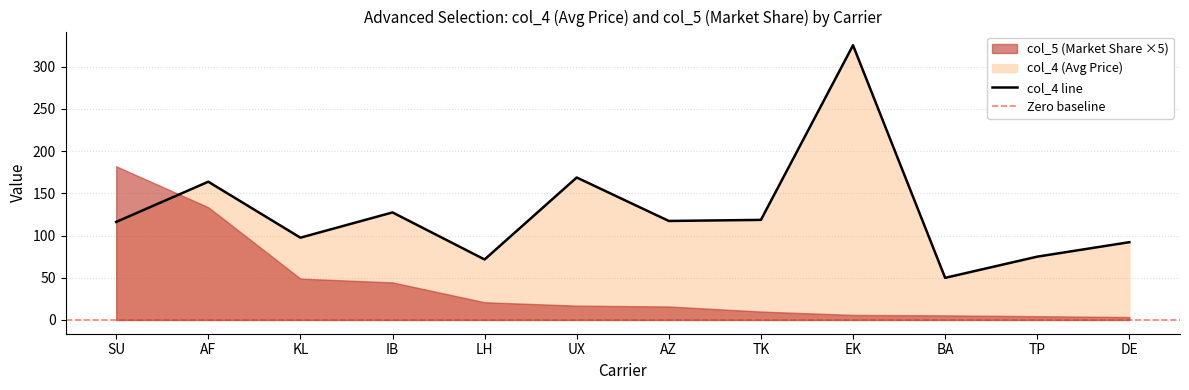

What is the sum of all values?

1523.2